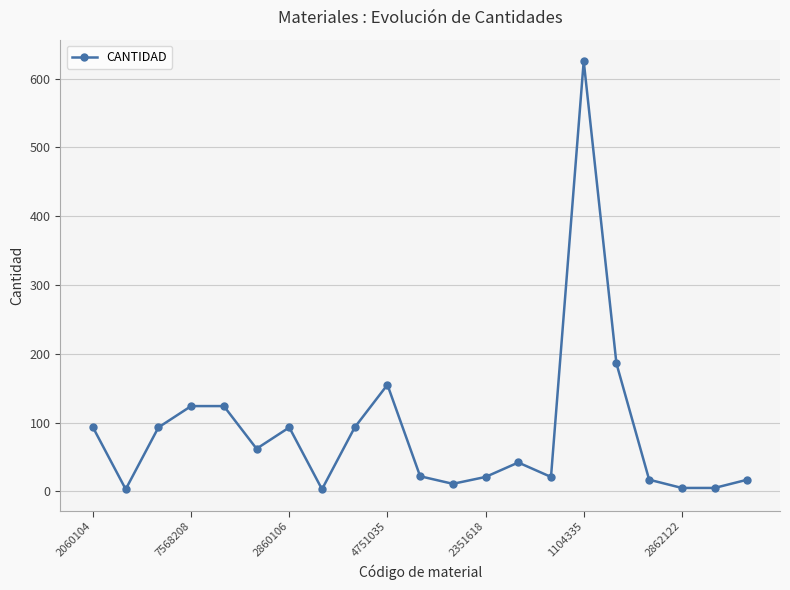

What is the value of the 20th point from the left?

5.0